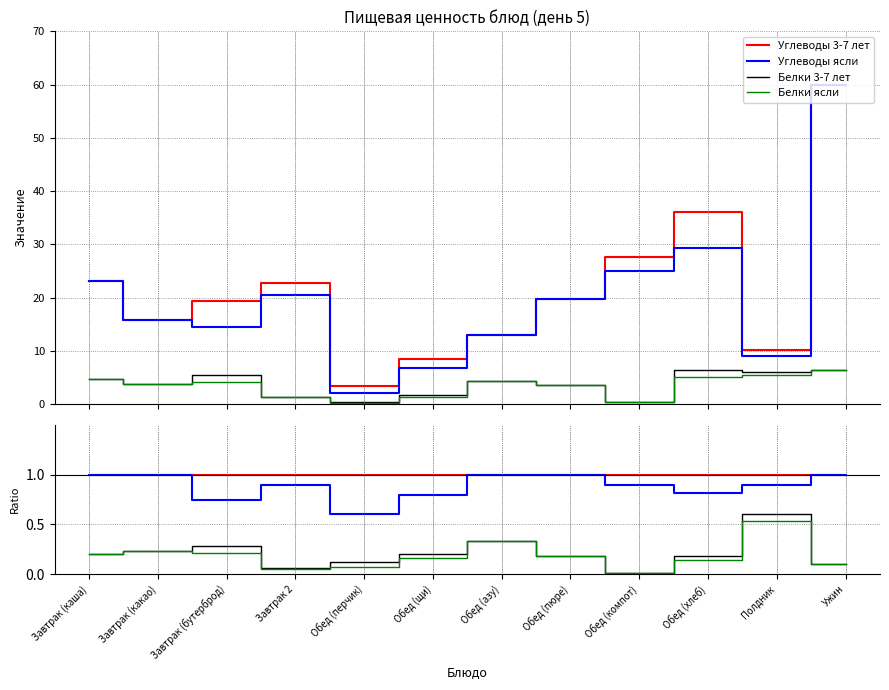

What is the spread (max minus min) of values at Обед (азу)?

0.7